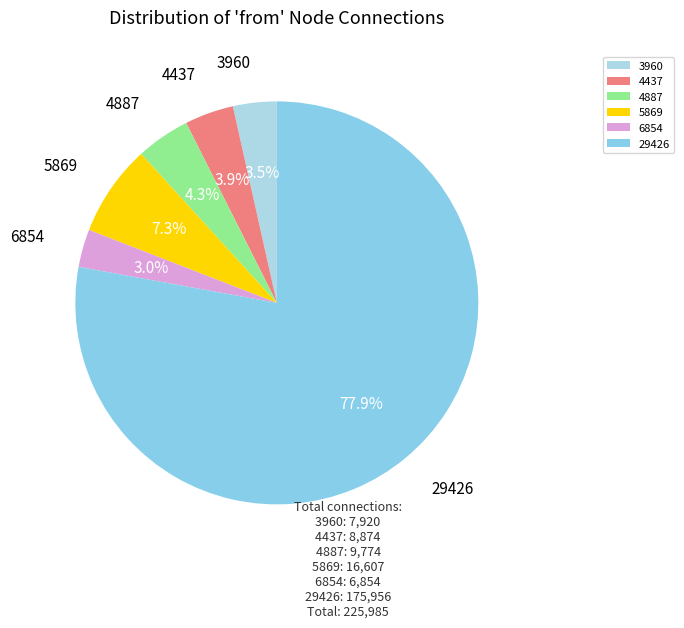

To the nearest percent, what is the combined percentage of 4887 and 3960?

8%